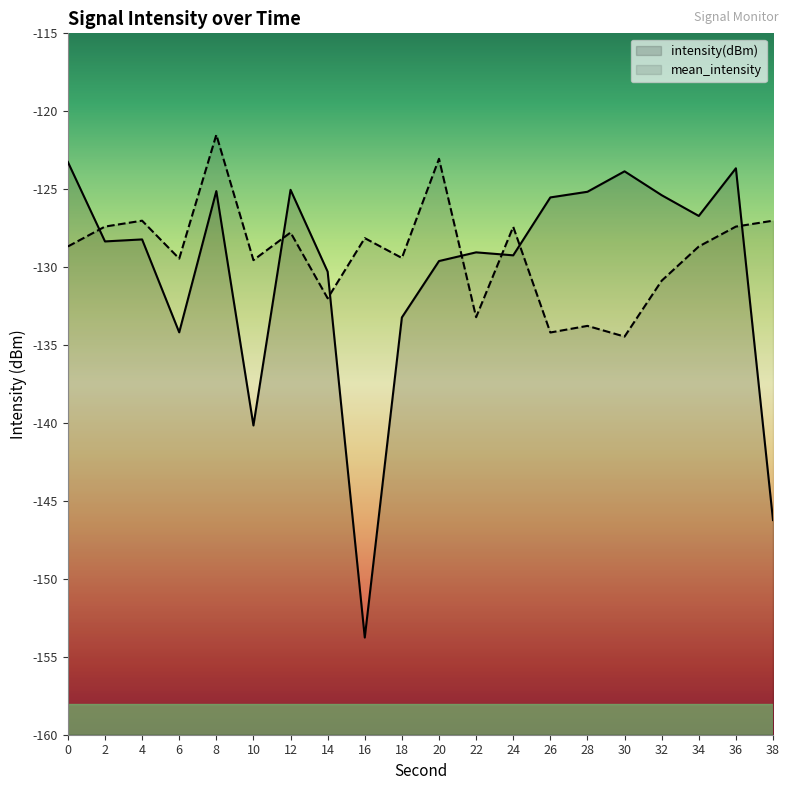

At which label does mean_intensity reach its peak?

8